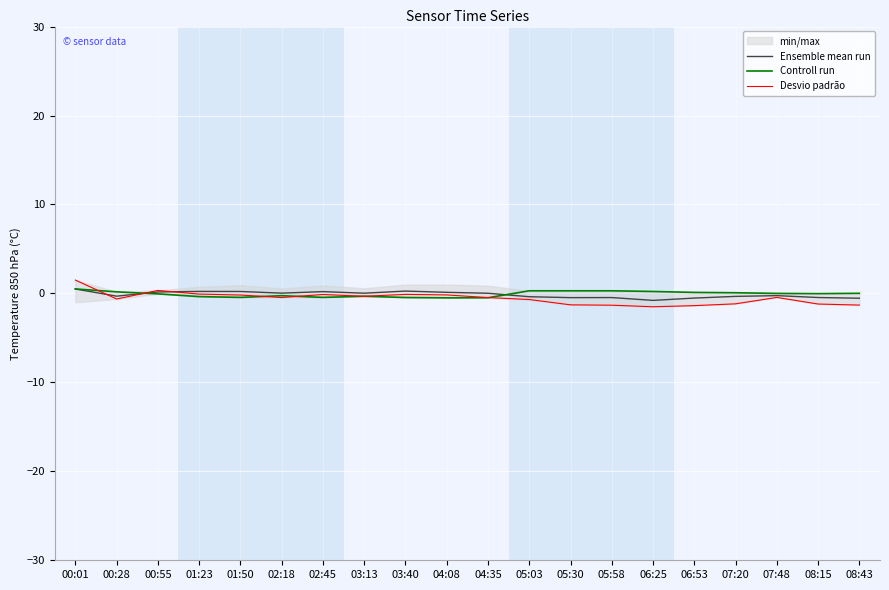

What is the total value across all series at 05:03?

-0.8